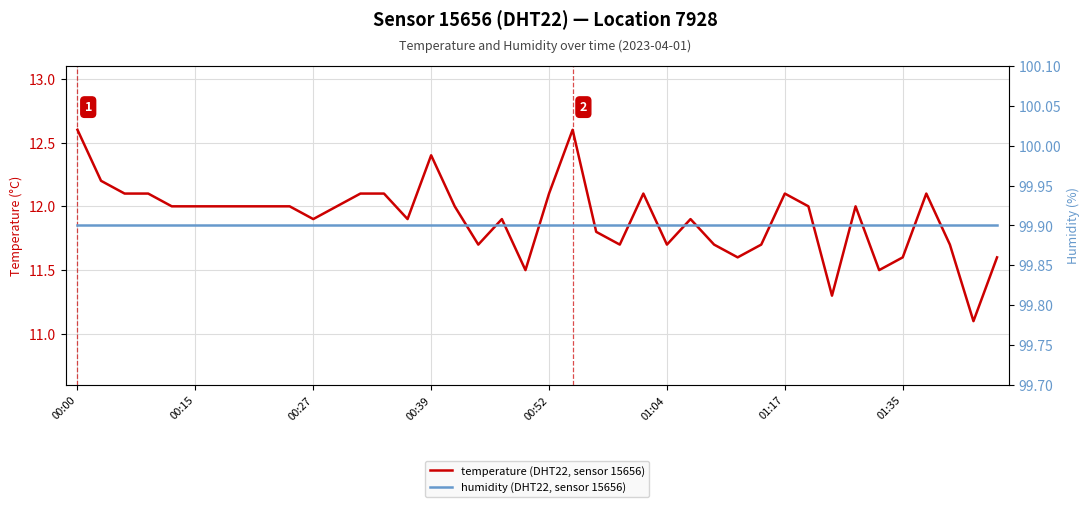

List the series in order of their overall mean, highest first.

humidity, temperature